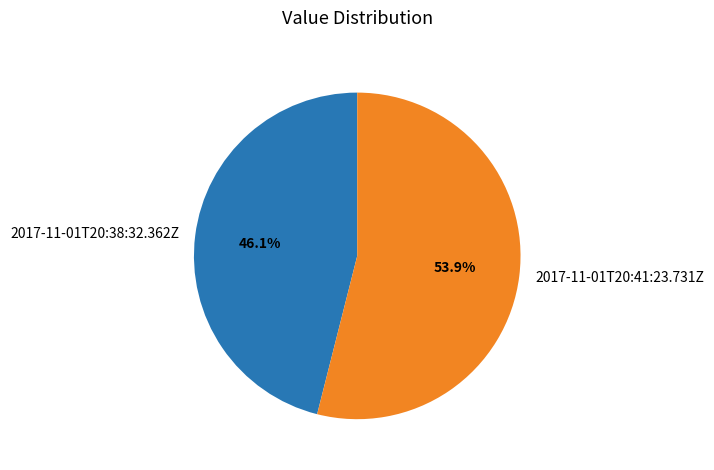

What is the smallest slice in the pie chart?

2017-11-01T20:38:32.362Z